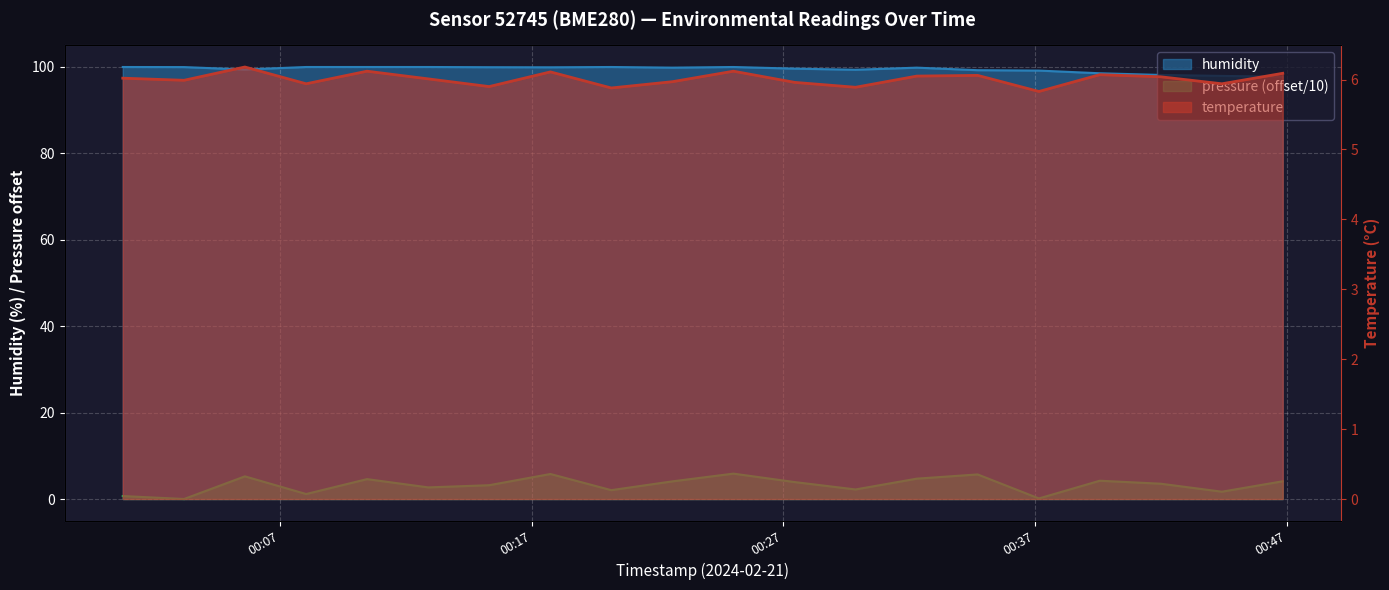

What is the sum of all pressure_norm values?

65.6